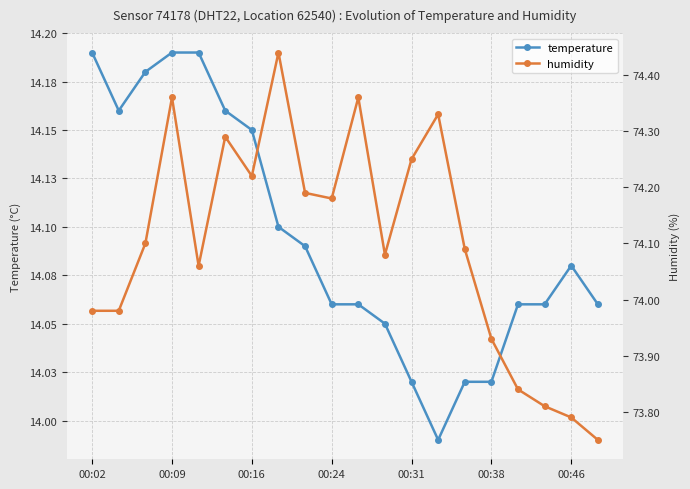

True or false: temperature has a value of 21.8 at 17.

False